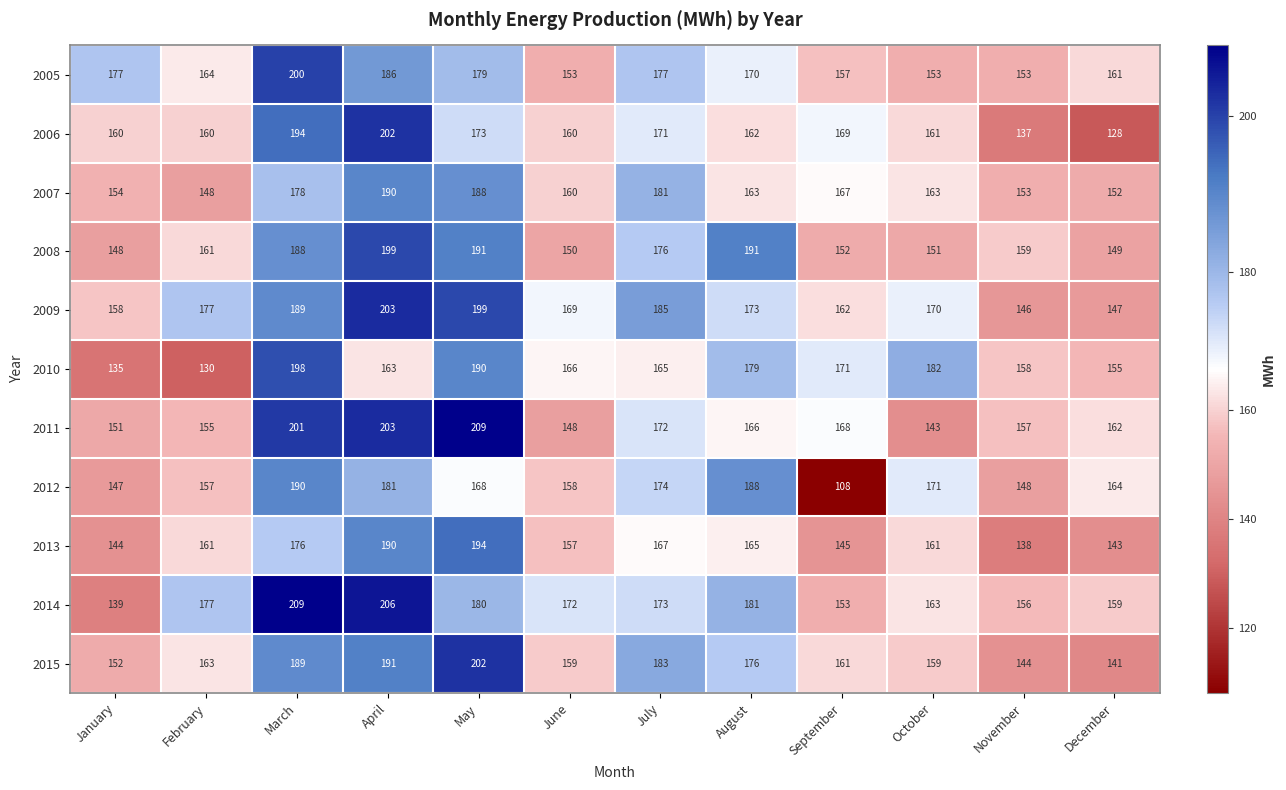

What is the approximate value of 2007 at May, to the nearest 10?

190